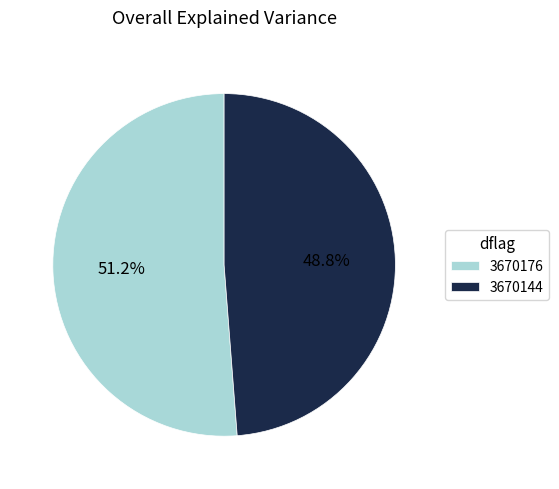

Is it true that 3670176 is 32% of the pie?

False